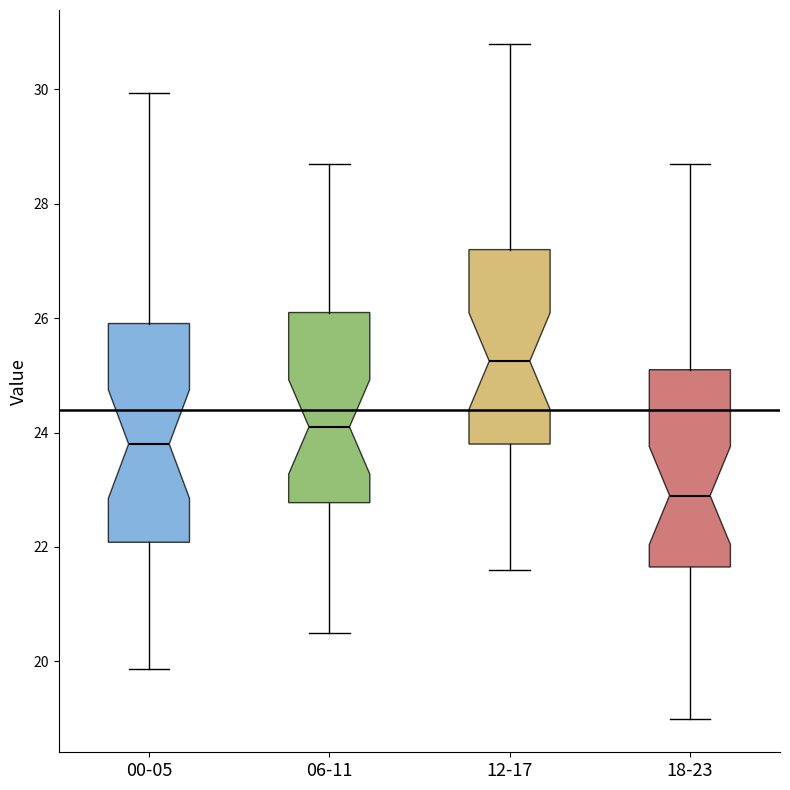

Reading left to right, read every box against the y-axis: the position of its median line, the range the box covers, and the ends of its whiskers. The values are not printed on the chart, so give them approximately, as read against the axis.

00-05: median 23.8, box 22.0 to 26.0, whiskers 19.8 to 30.0
06-11: median 24.2, box 22.8 to 26.2, whiskers 20.6 to 28.8
12-17: median 25.2, box 23.8 to 27.2, whiskers 21.6 to 30.8
18-23: median 23.0, box 21.6 to 25.2, whiskers 19.0 to 28.8